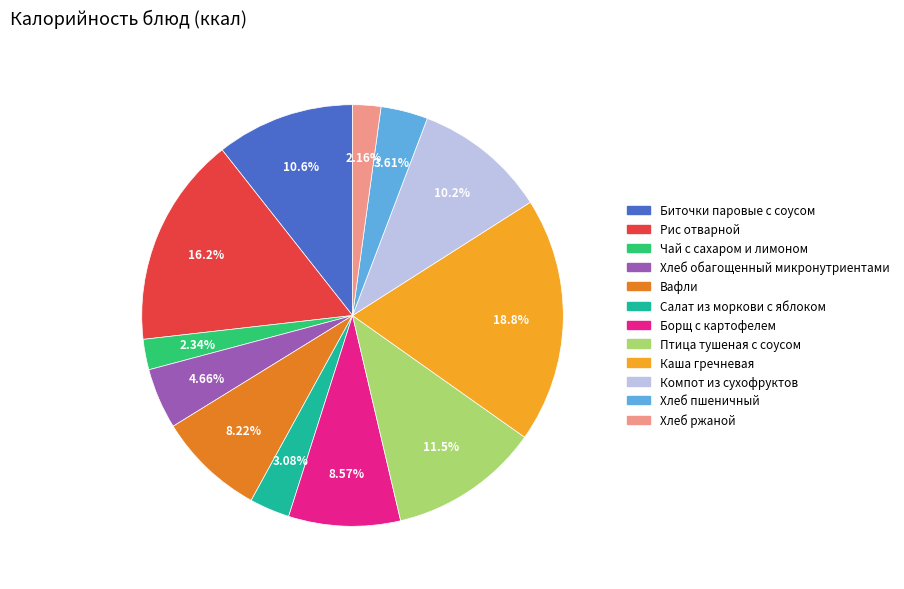

To the nearest percent, what is the difference between the Салат из моркови с яблоком and Хлеб обагощенный микронутриентами slice percentages?

2%